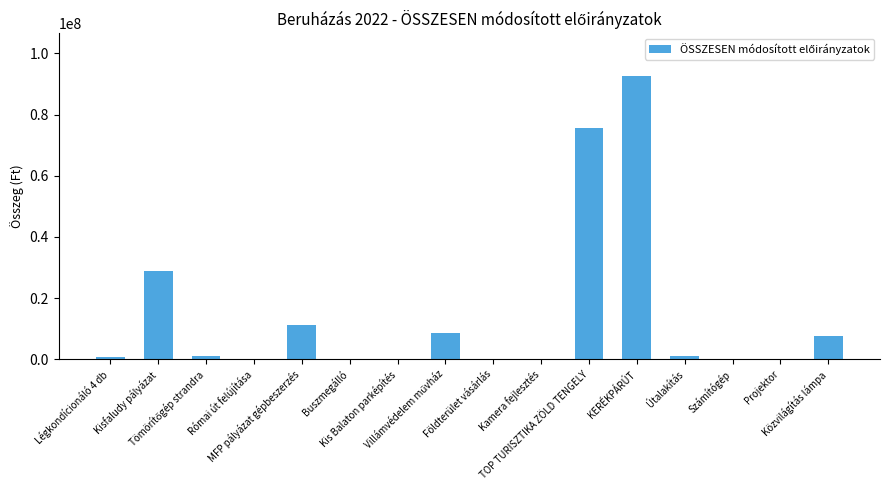

What is the maximum value shown in the chart?

92637300